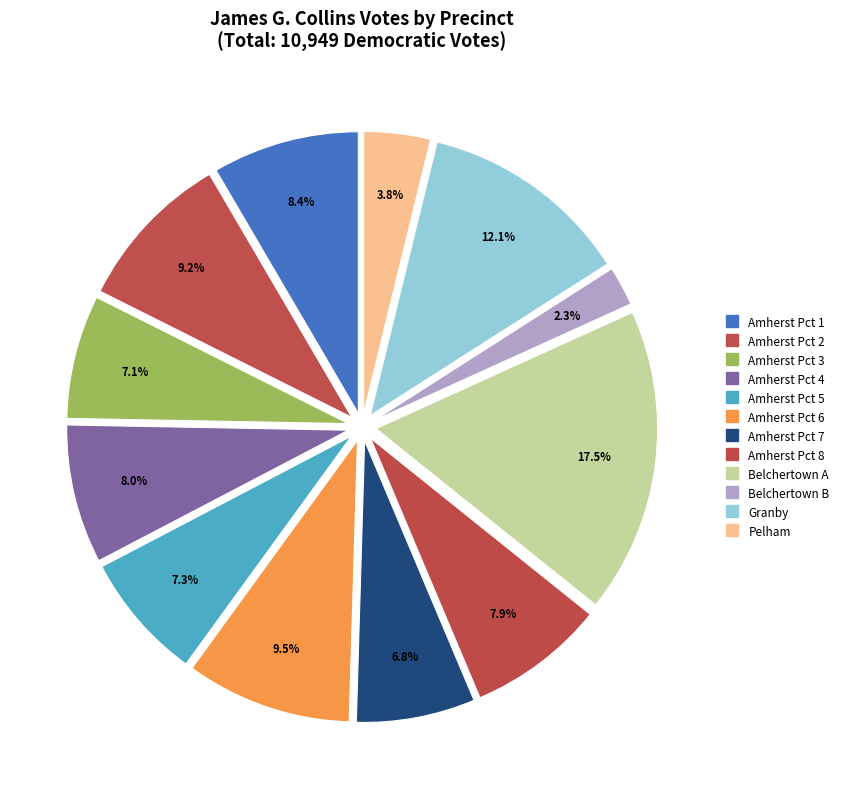

True or false: Amherst Pct 1 accounts for 23% of the total.

False